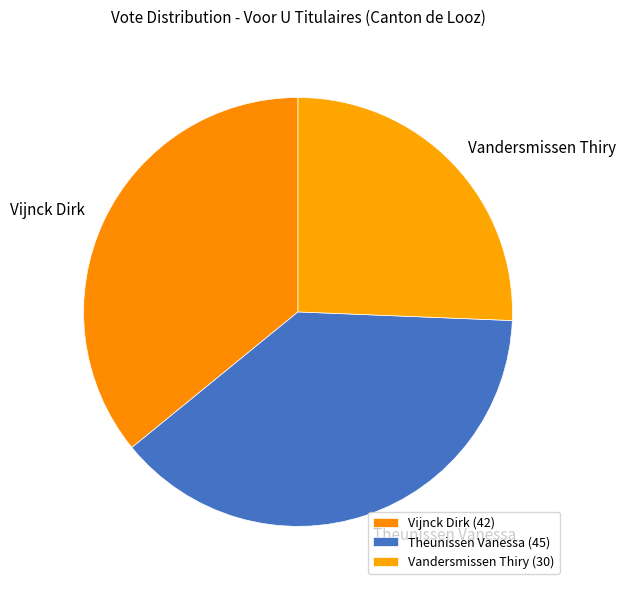

Is it true that Vandersmissen Thiry is 34% of the pie?

False